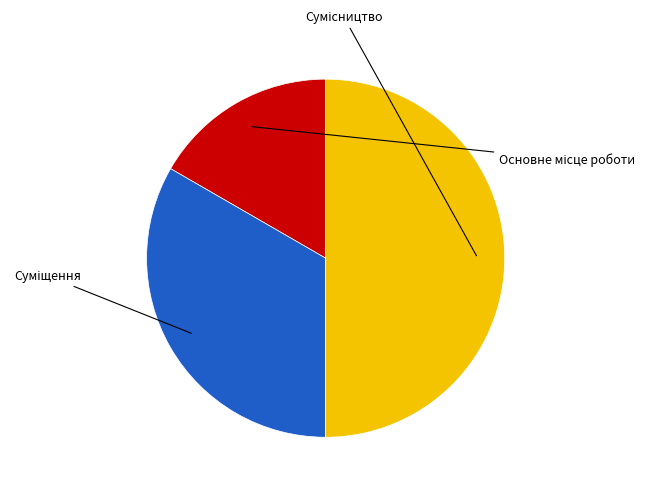

Do Суміщення and Основне місце роботи together represent more than half of the pie?

No